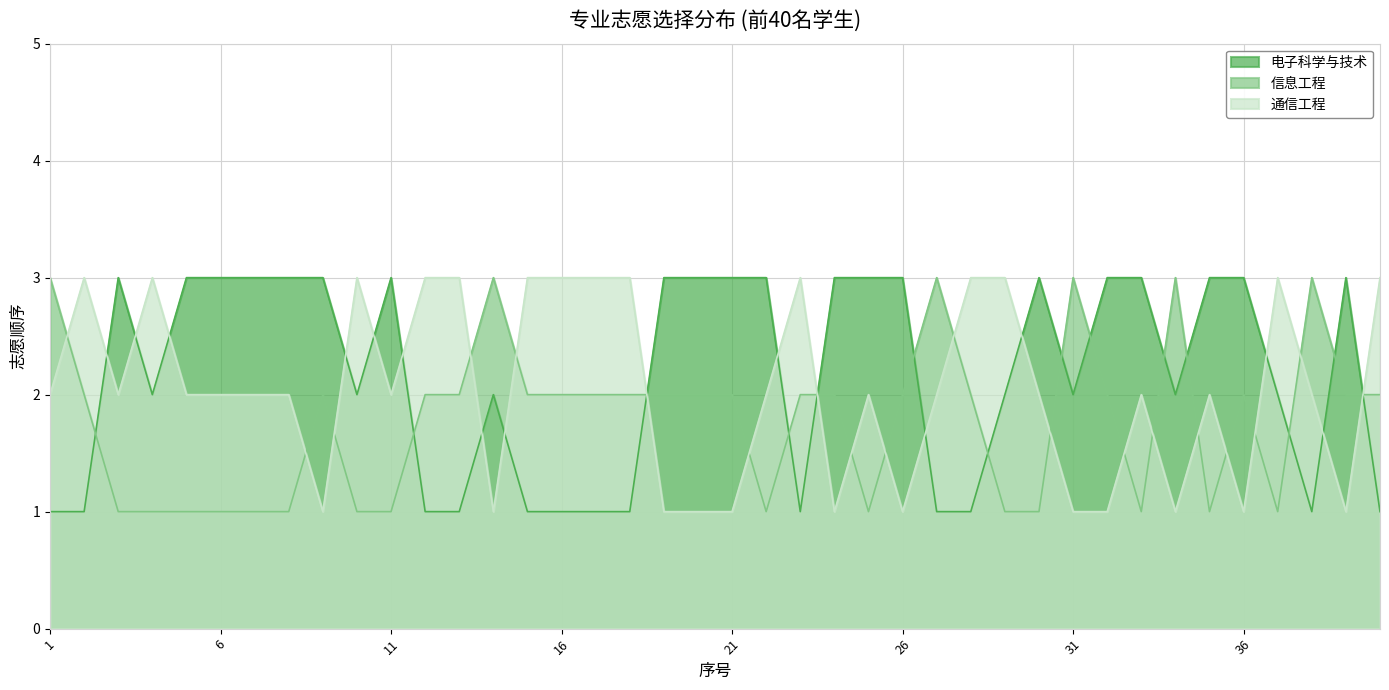

At how many categories does at least one series exceed 2?

40